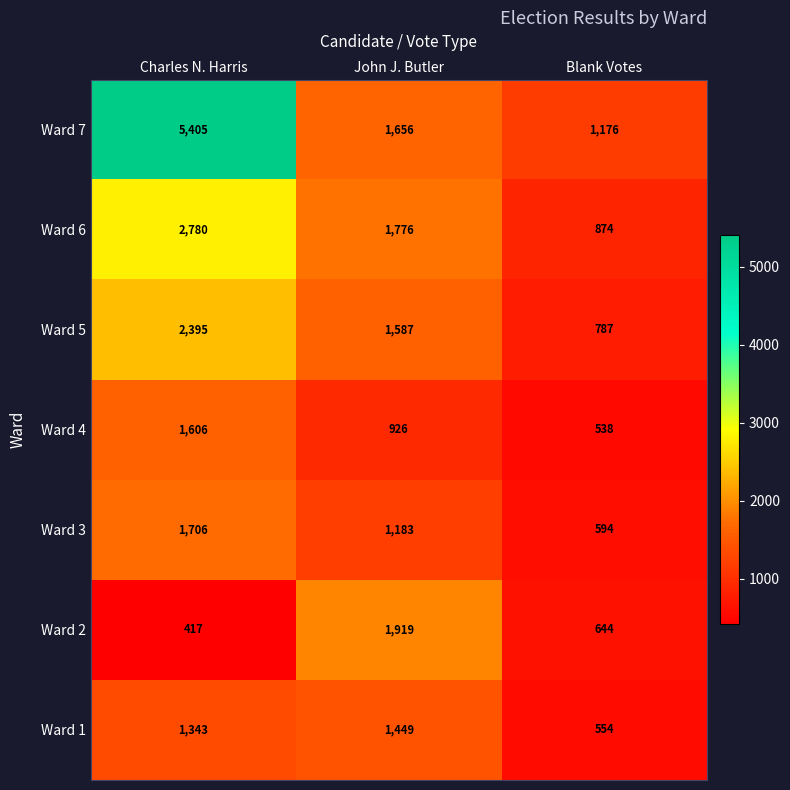

Which series has the largest total across all categories?

Ward 7